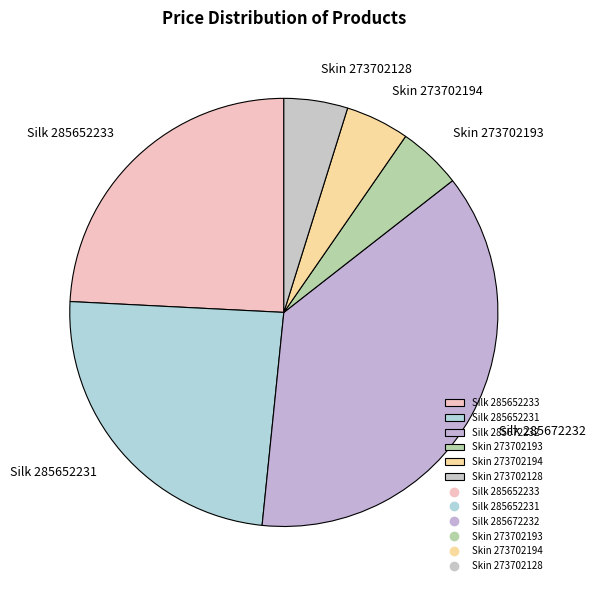

Which slice is the largest?

Silk 285672232